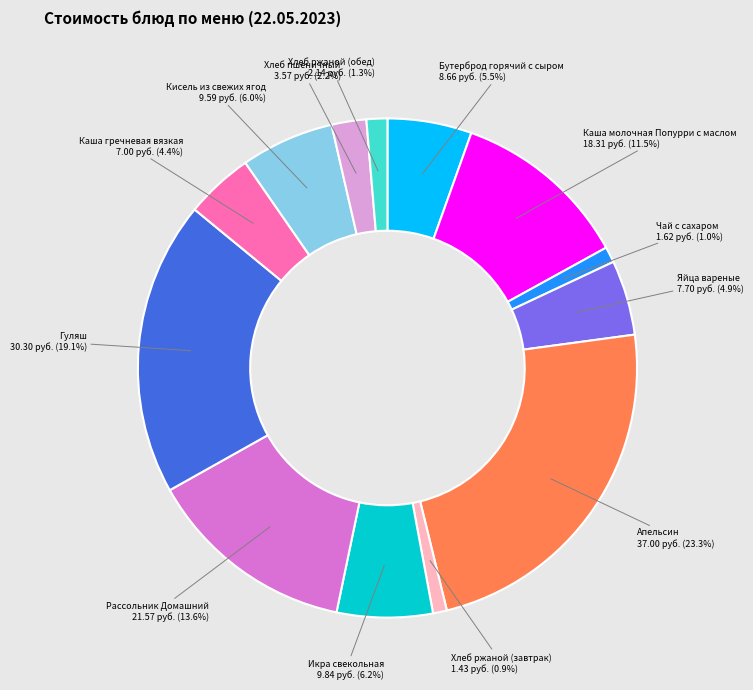

Is it true that Кисель из свежих ягод is 1% of the pie?

False